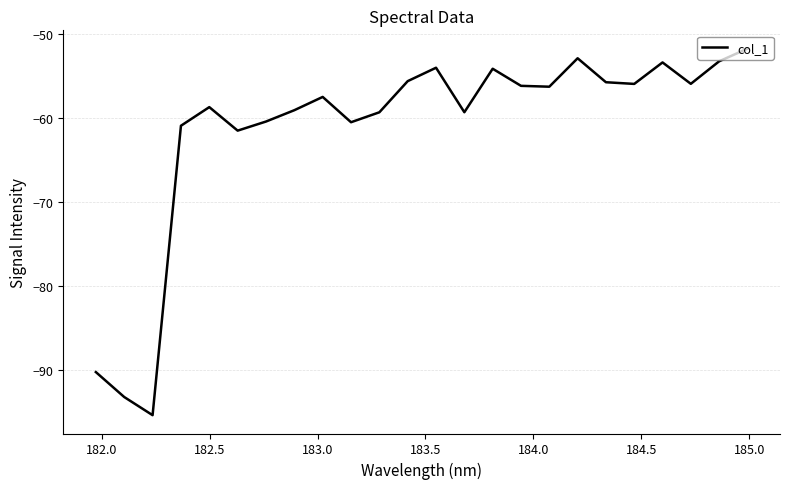

What is the minimum value shown in the chart?

-95.4